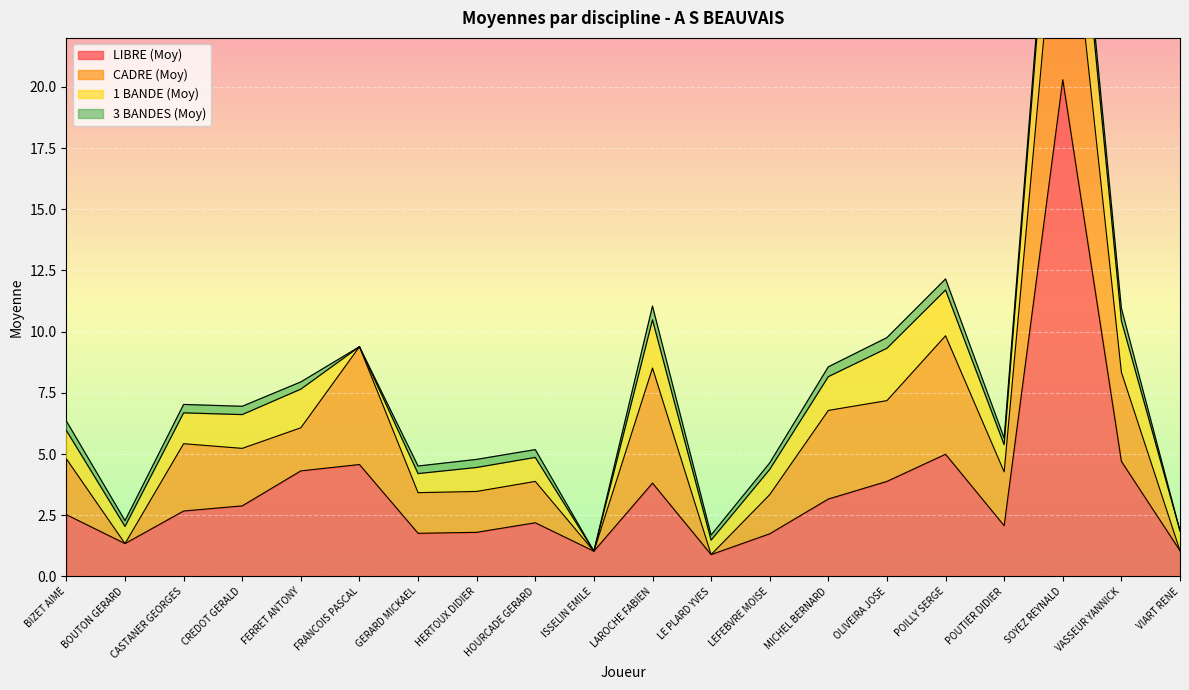

At which category is the sum across all series the highest?

SOYEZ REYNALD